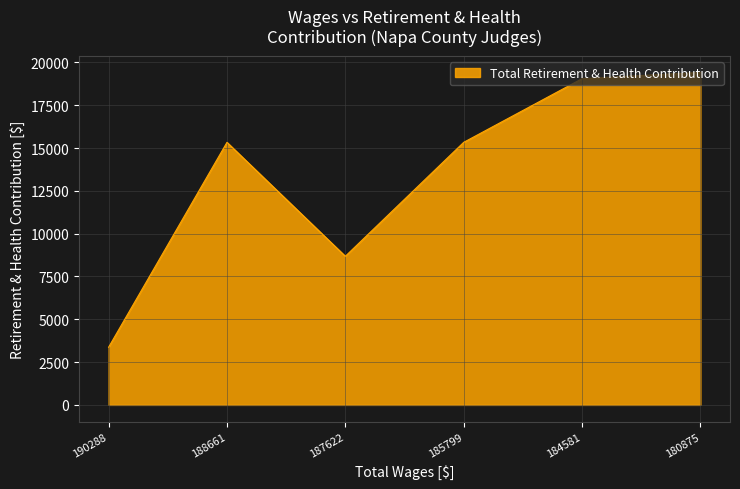

Where is the data nearest to the value 11392?

187622